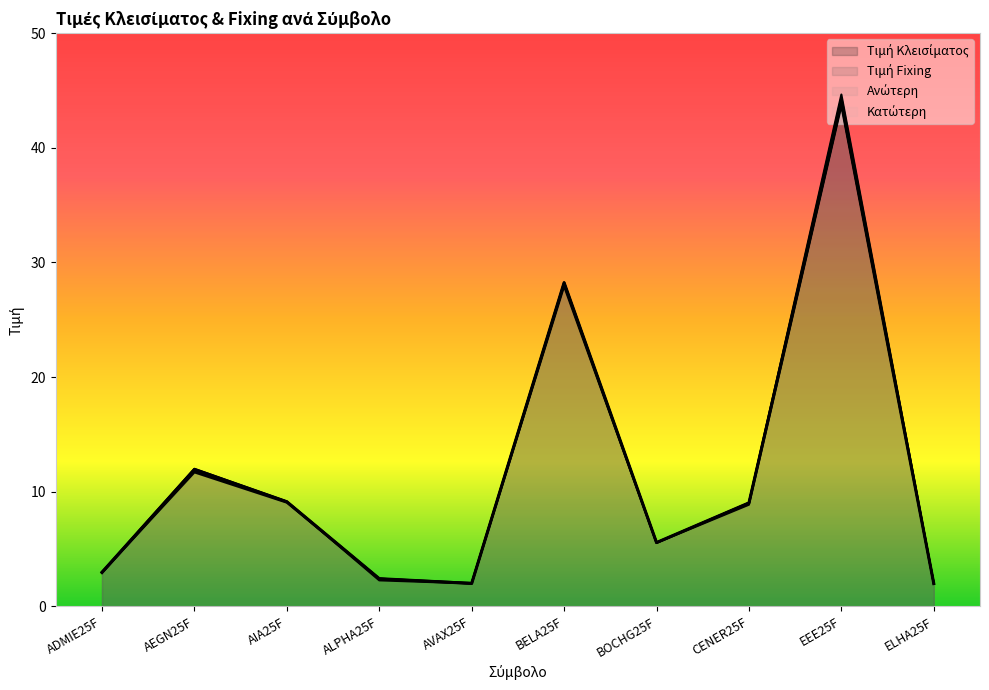

What is the total value across all series at ADMIE25F?

11.8